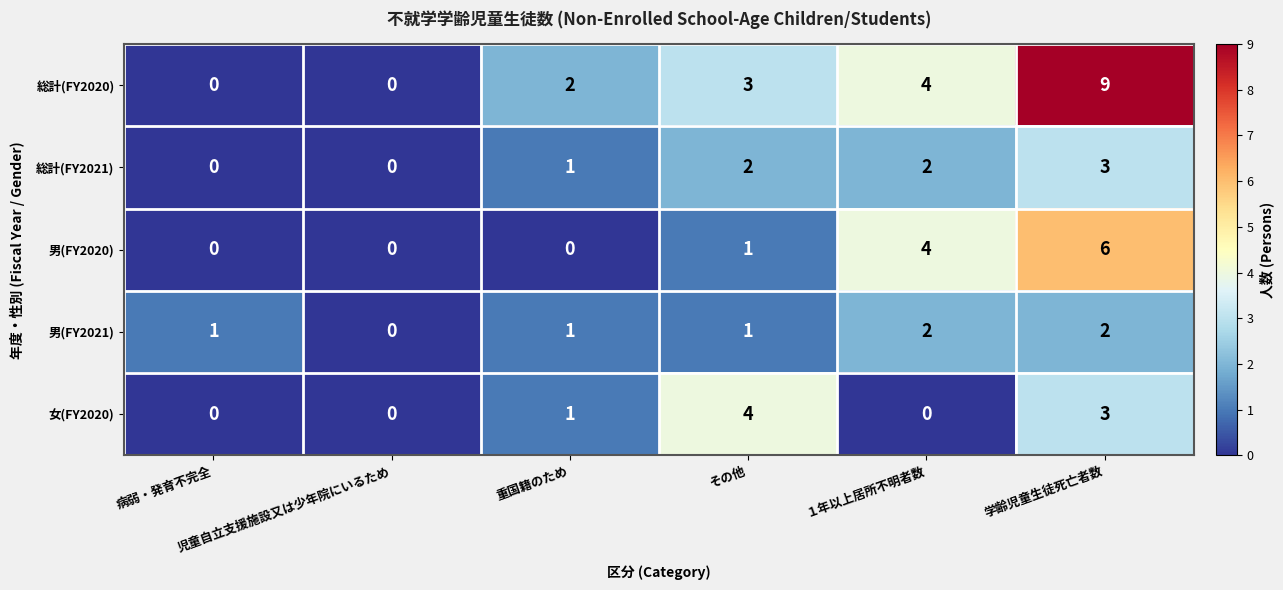

At which category does the chart reach its peak across all series?

学齢児童生徒死亡者数